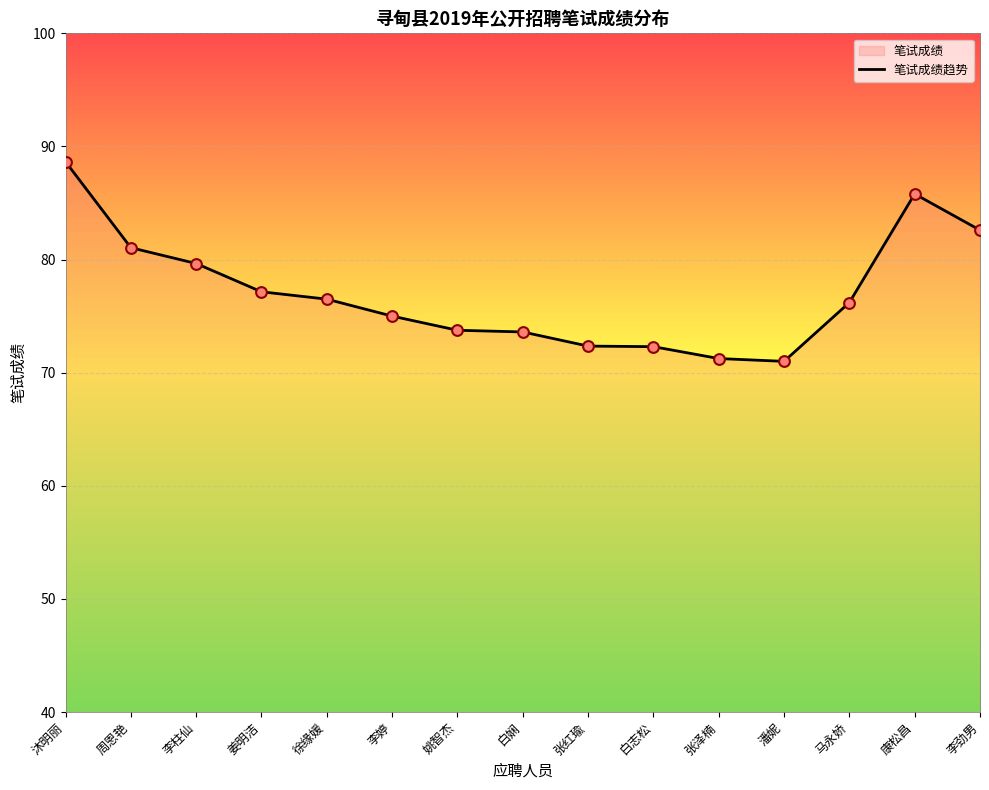

What is the ratio of the value at 白志松 to the value at 姚智杰?

1.0